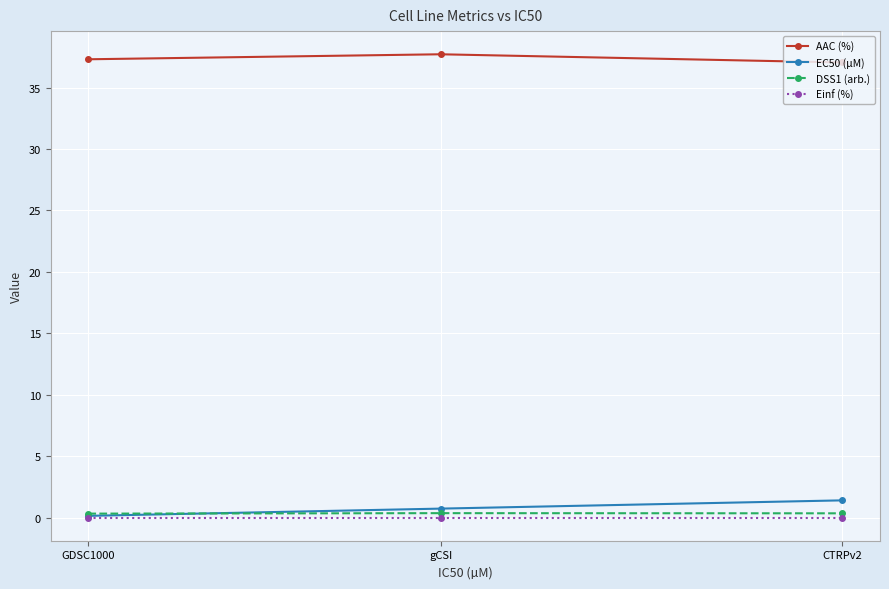

True or false: Einf (%) has a value of 0.0 at GDSC1000.

True